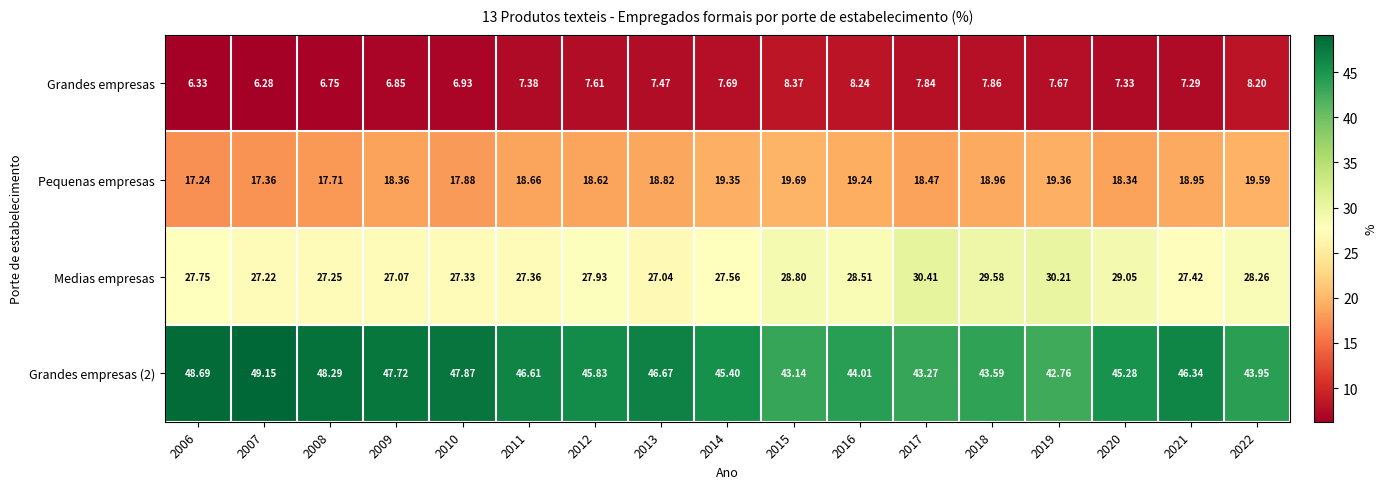

What is the minimum value shown in the chart?

6.3